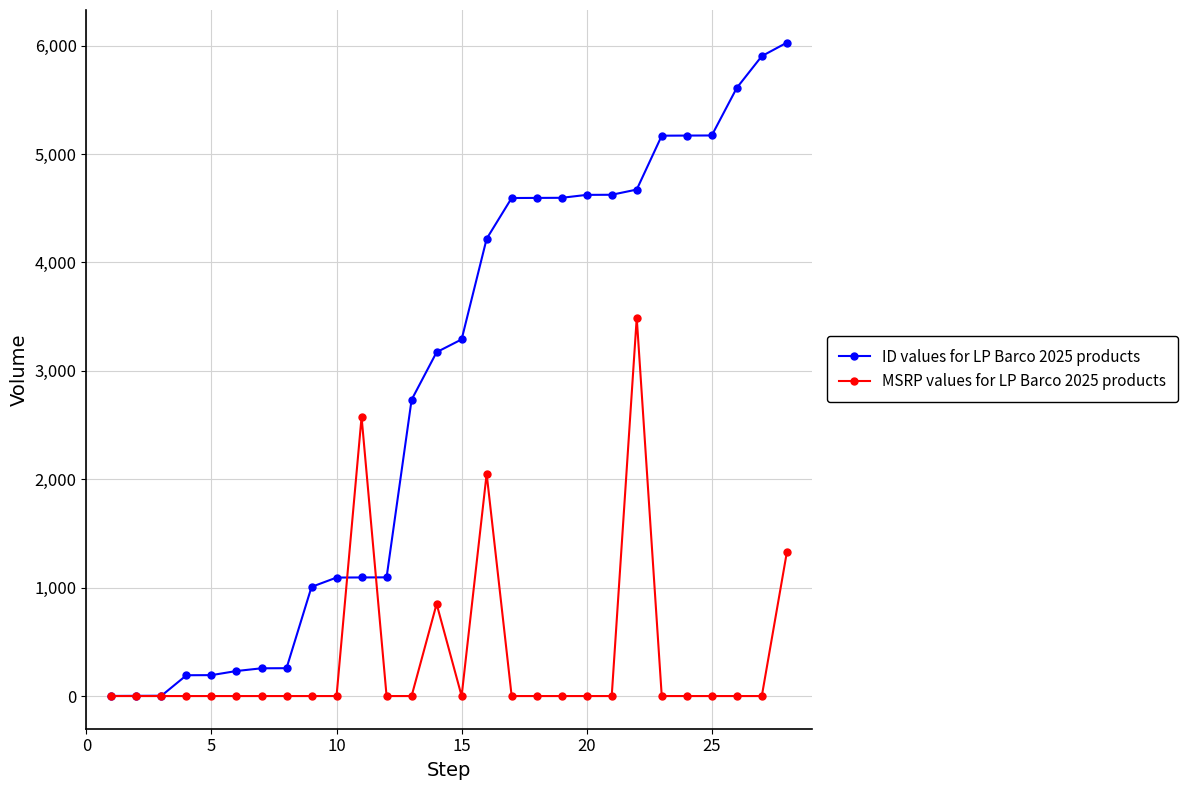

At how many categories does at least one series exceed 3606?

13